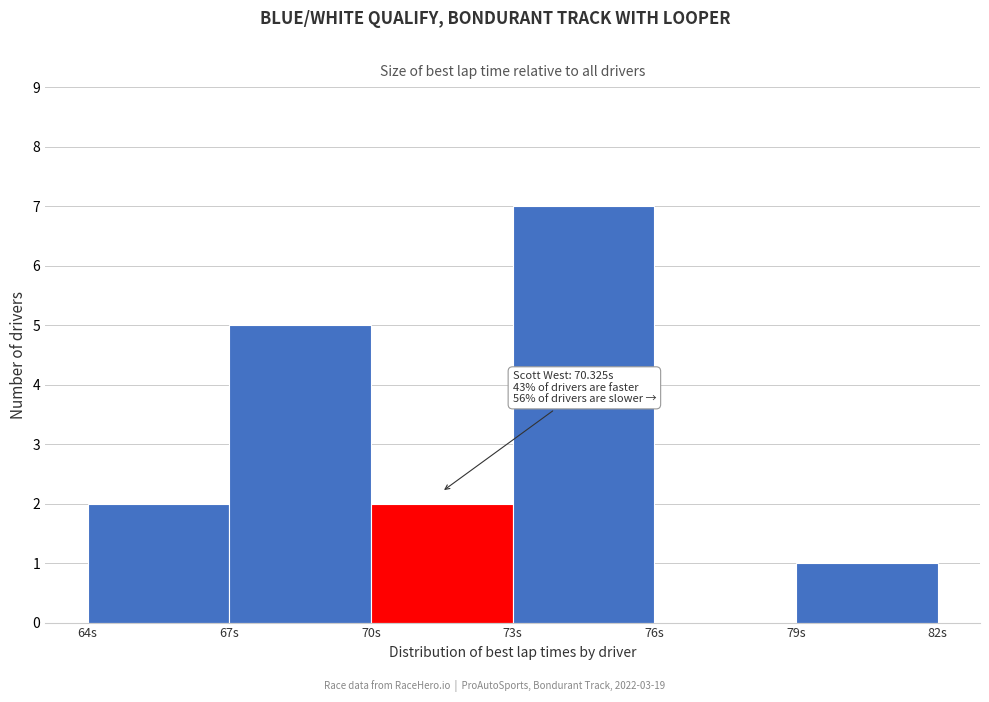

Which range on the x-axis has the tallest bar?

73 to 76